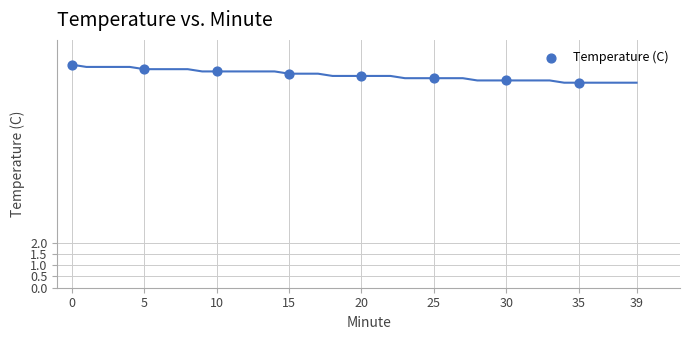

What is the average X value?

17.5